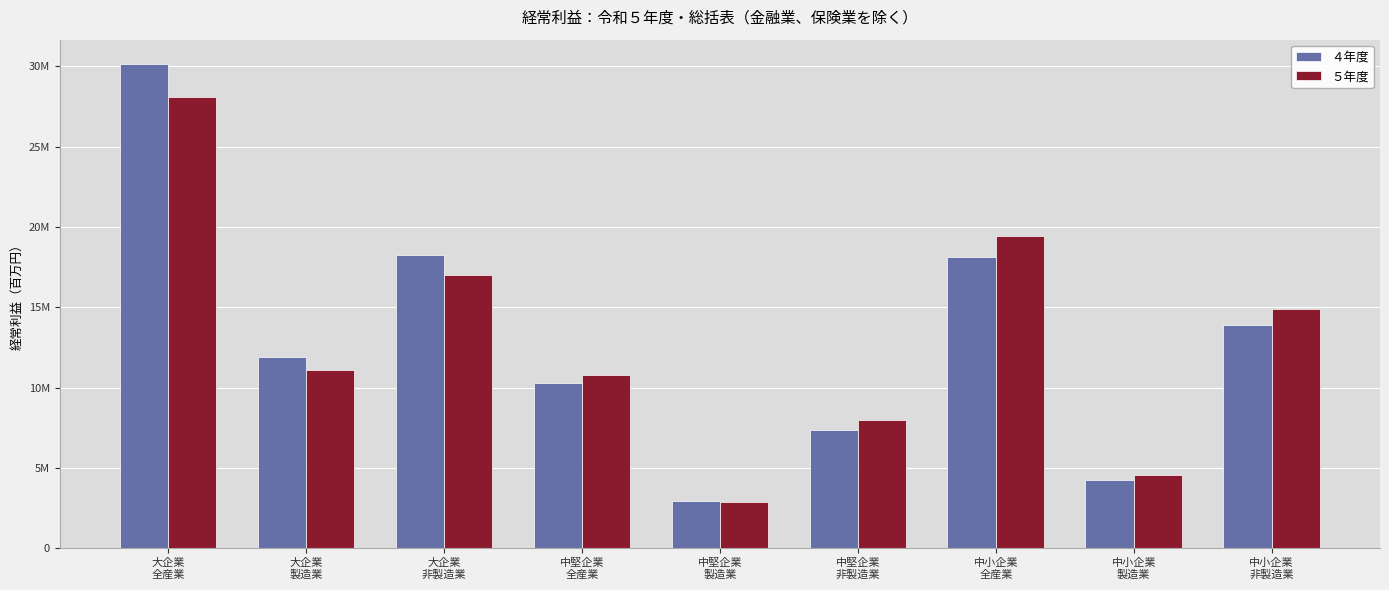

Which series has the widest spread of values?

４年度